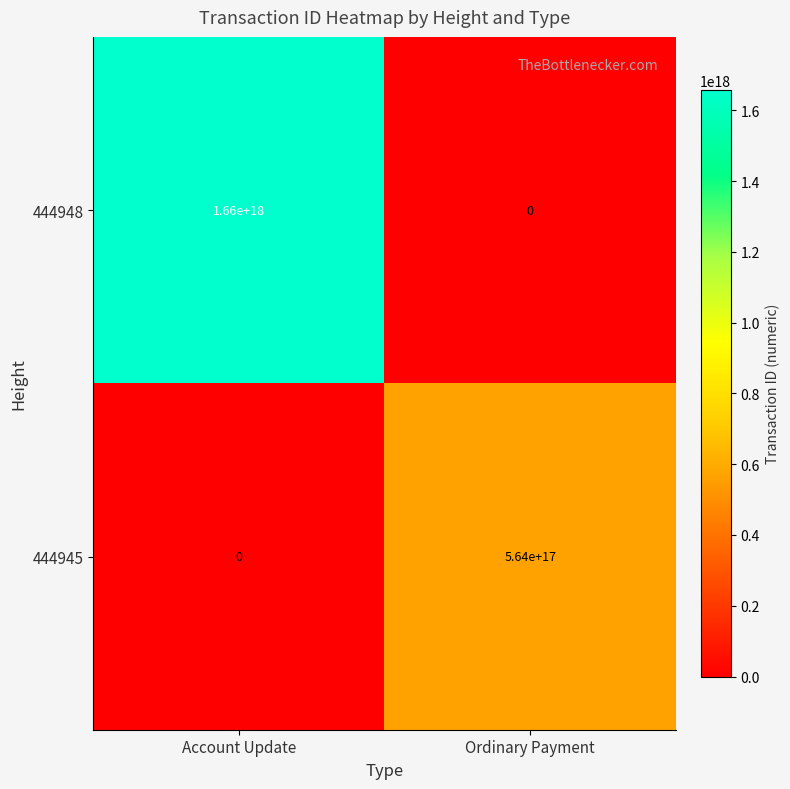

Which category has the highest value in the 444945 series?

Ordinary Payment